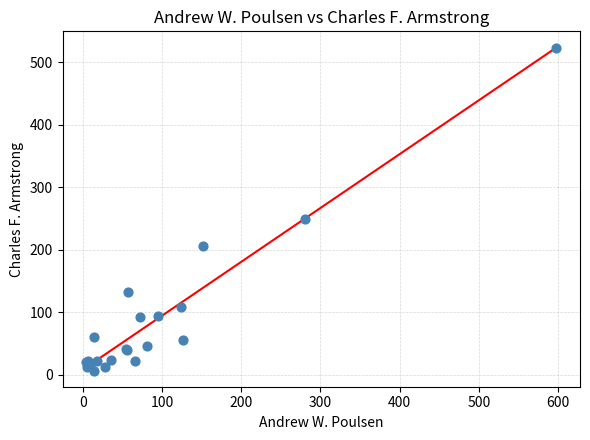

What Y value in the scatter plot is closest to 265?

250